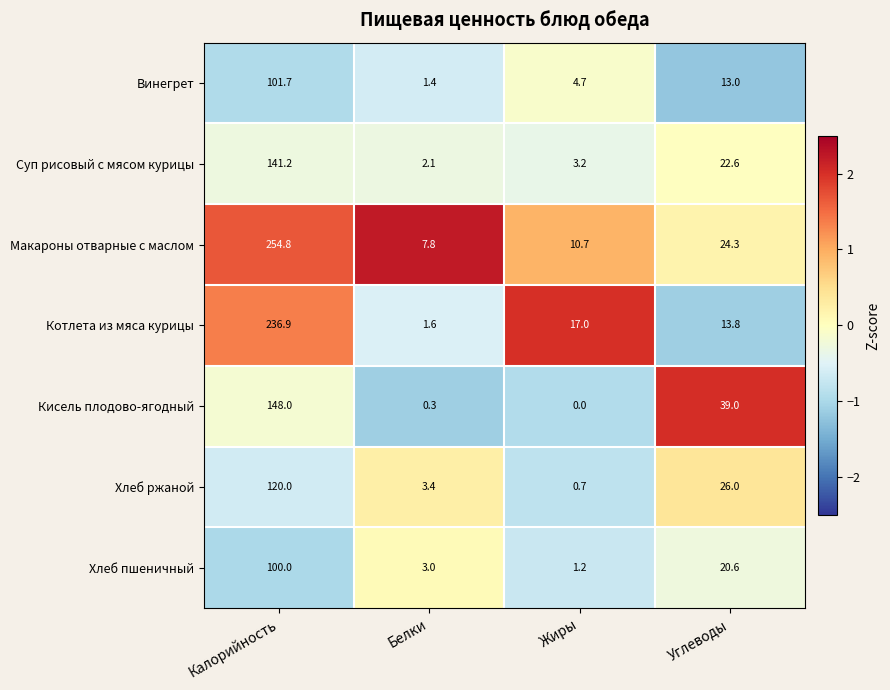

Rank the series by their maximum value, from lowest to highest.

Хлеб пшеничный, Винегрет, Хлеб ржаной, Суп рисовый с мясом курицы, Кисель плодово-ягодный, Котлета из мяса курицы, Макароны отварные с маслом